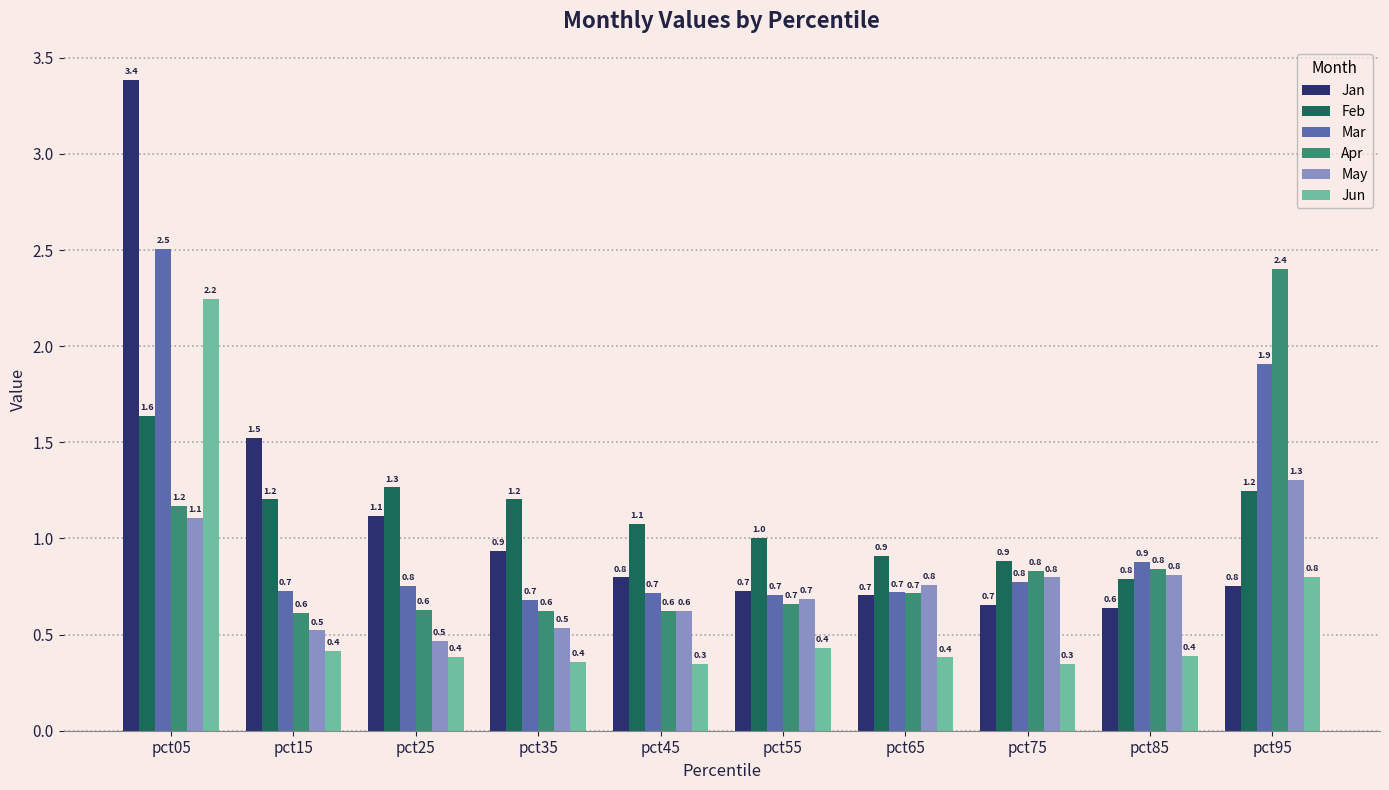

What is the difference between the second highest and minimum values in the Jan series?

0.9